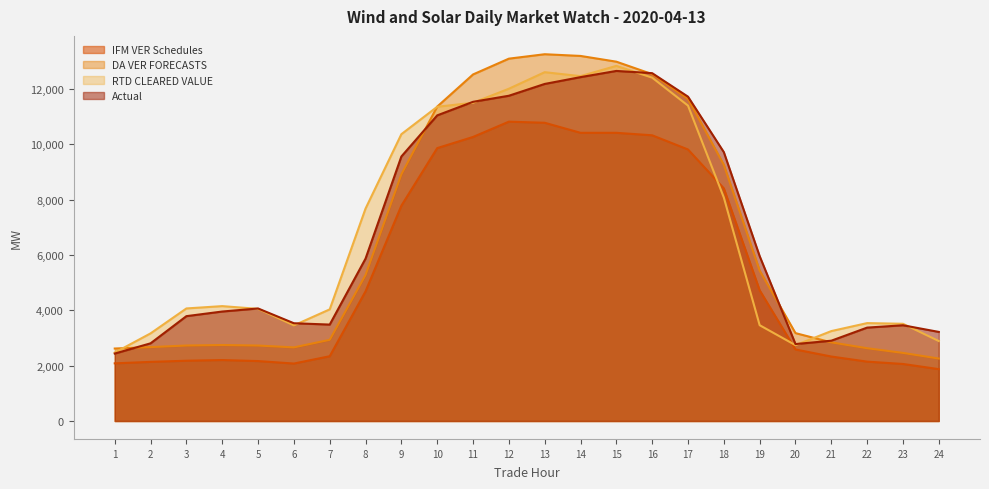

What is the difference between the maximum and second lowest values in the Actual series?

9866.1